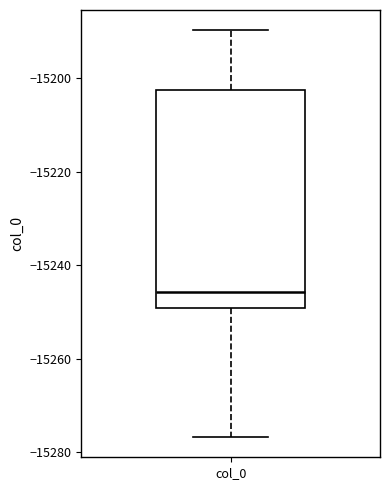

Where does the upper whisker of the box for col_0 end on the y-axis? The values are not printed on the chart, so give them approximately, as read against the axis.

-15190